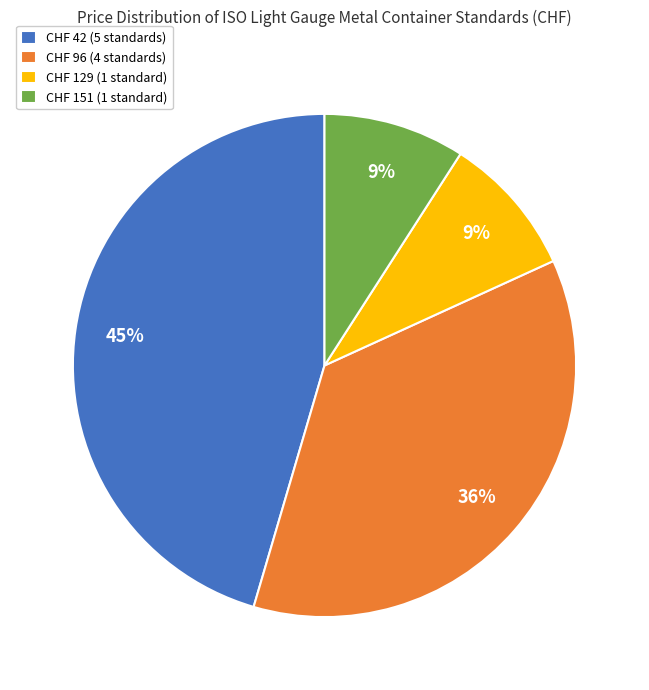

What percentage is the CHF 129 (1 standard) slice, to the nearest percent?

9%